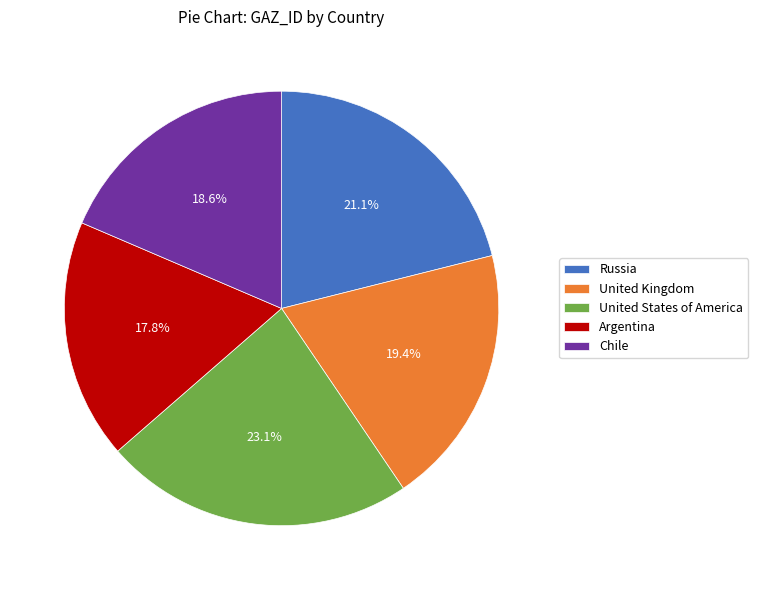

Which category has the biggest portion of the pie?

United States of America